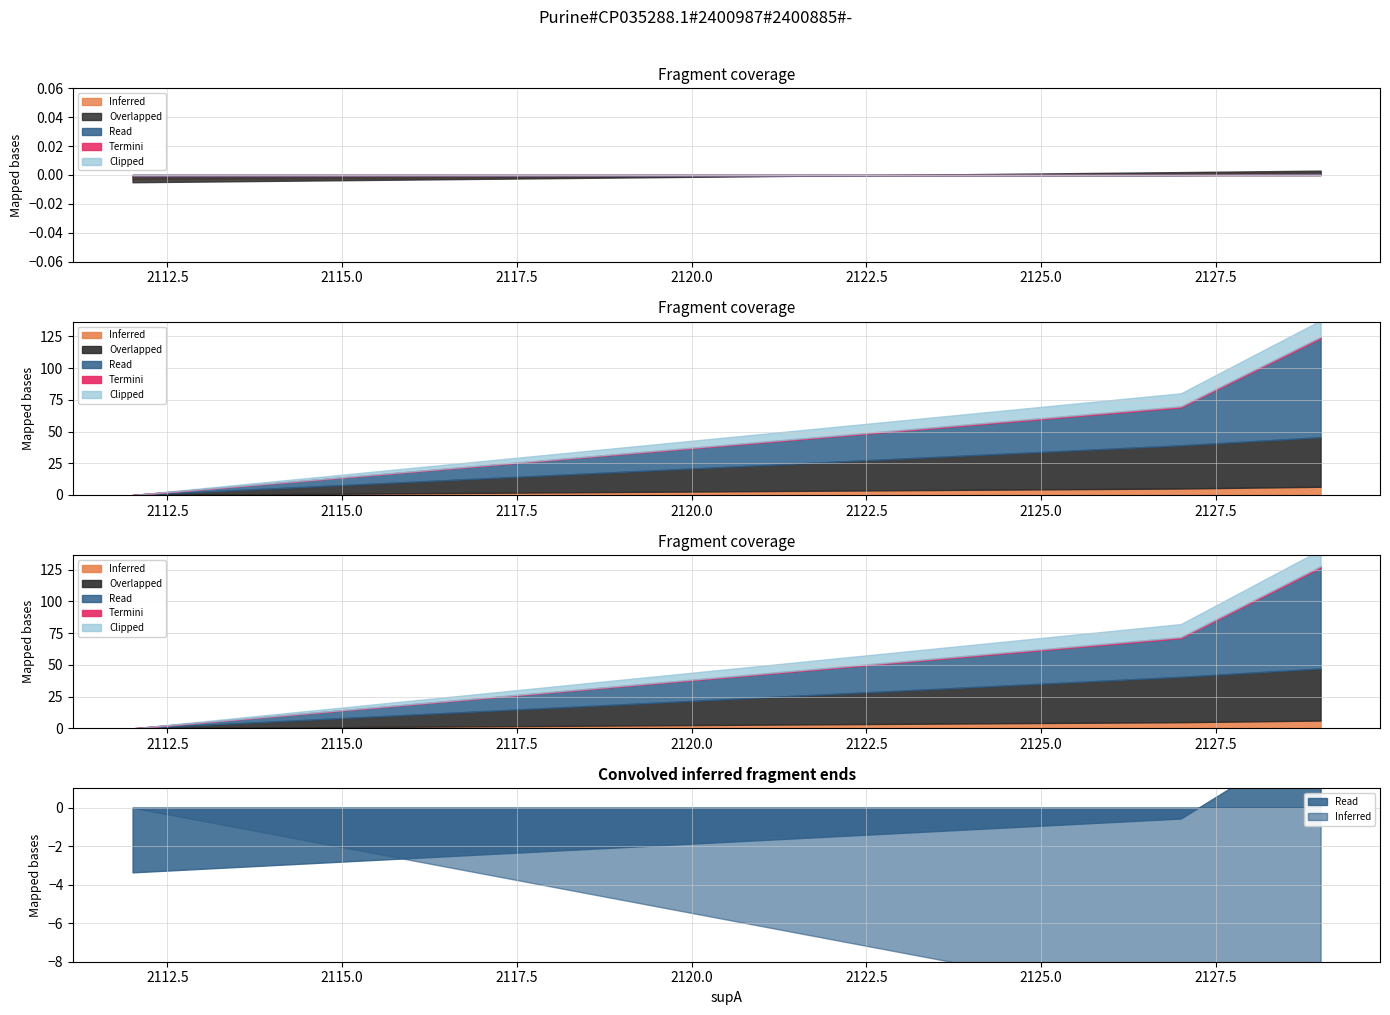

What is the minimum value for value?

0.9